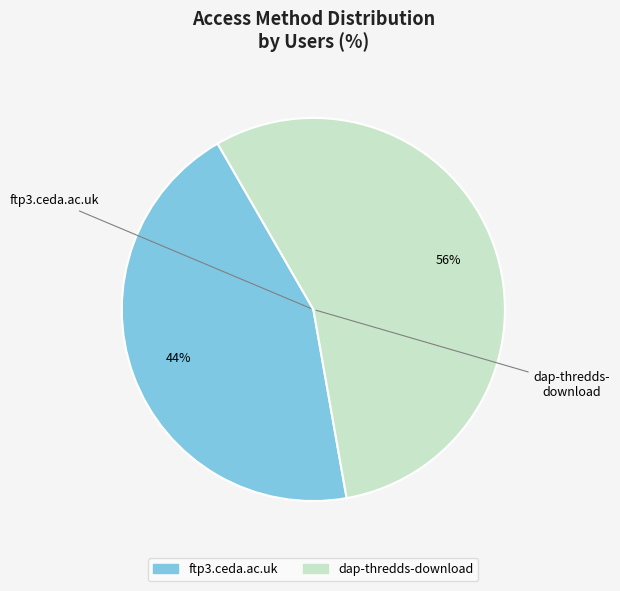

Is it true that ftp3.ceda.ac.uk is 36% of the pie?

False